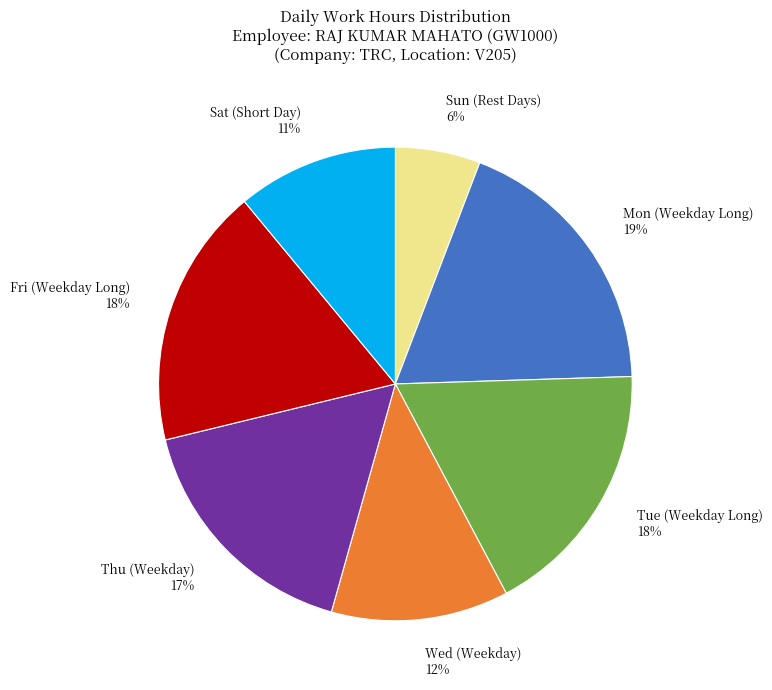

Combined, do Tue (Weekday Long) and Sun (Rest Days) account for over 50%?

No